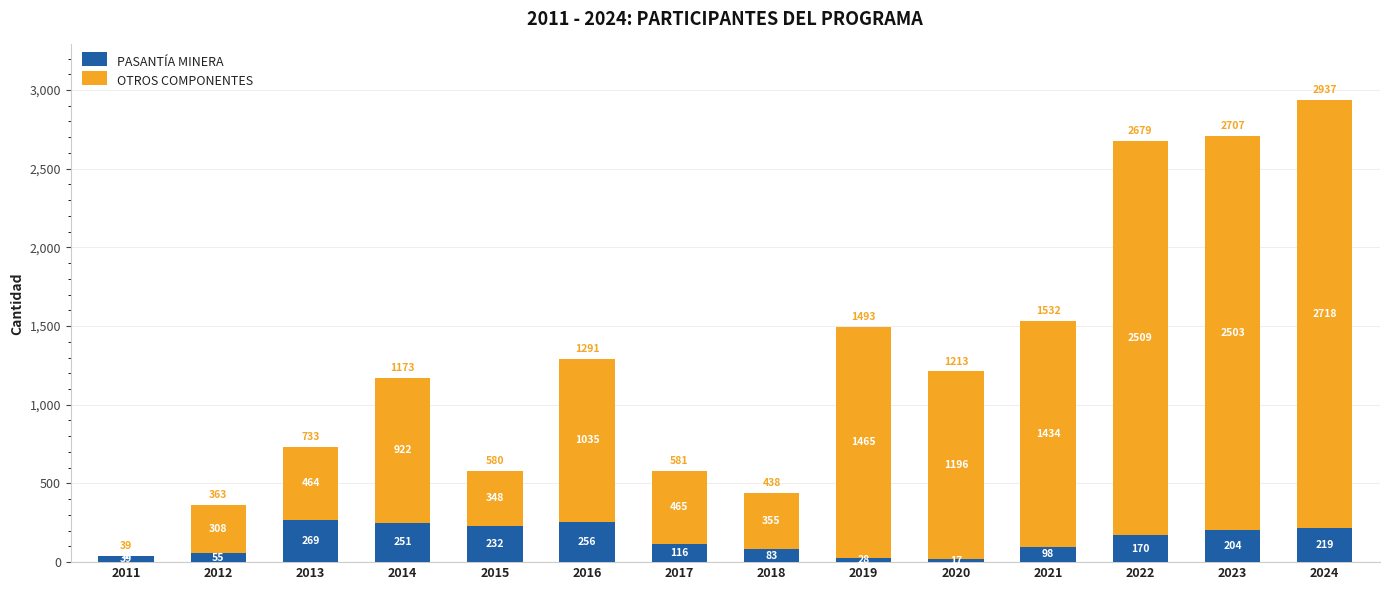

How many series are shown in this chart?

2